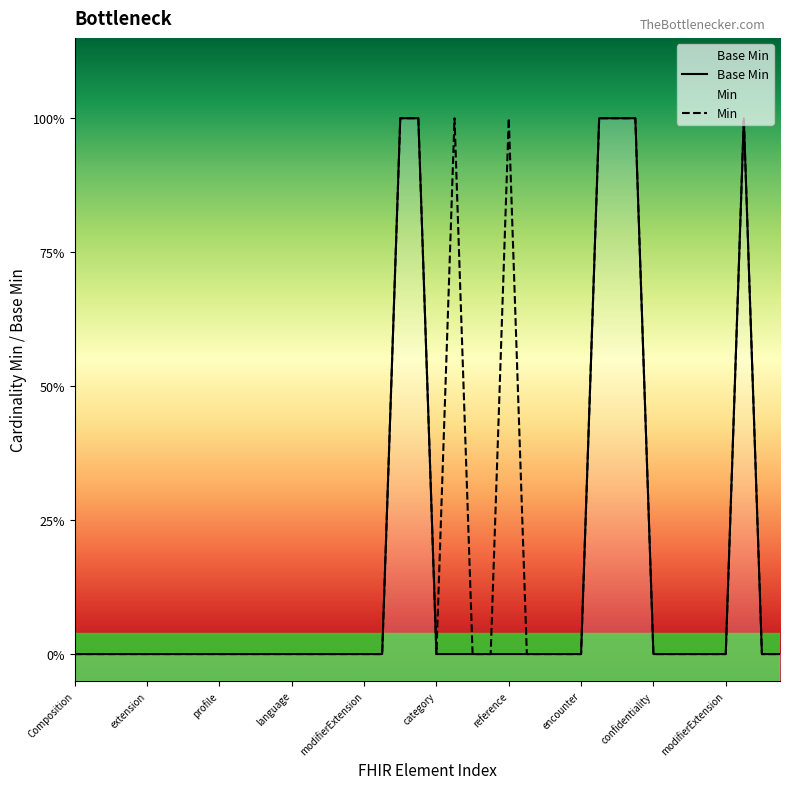

Read the Min value at 30.

1